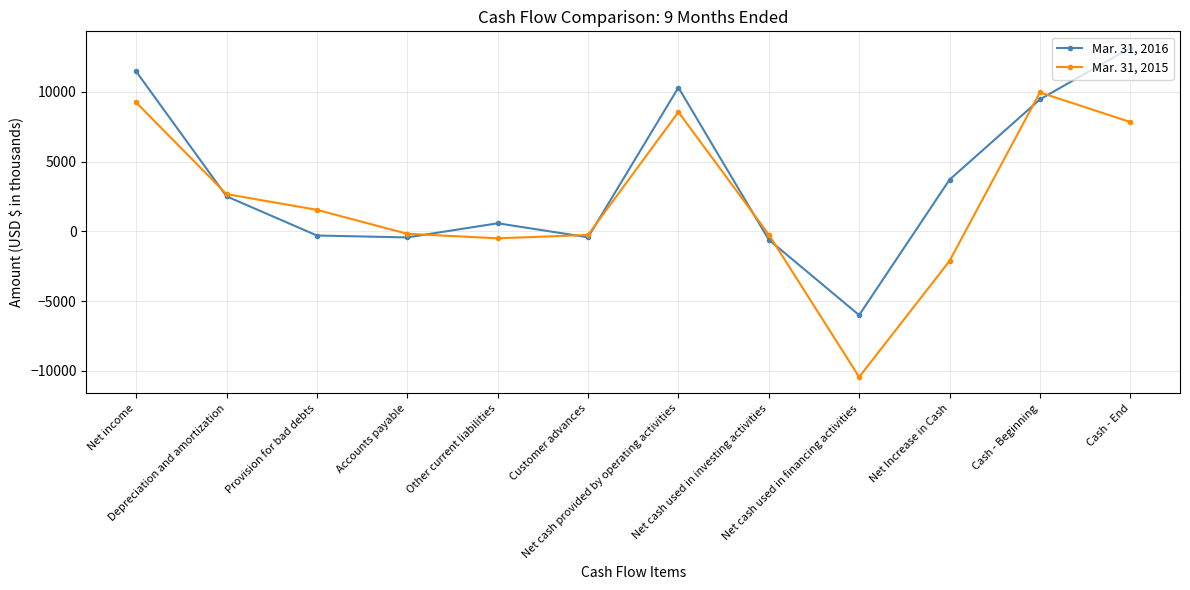

Which series has the widest spread of values?

Mar. 31, 2015